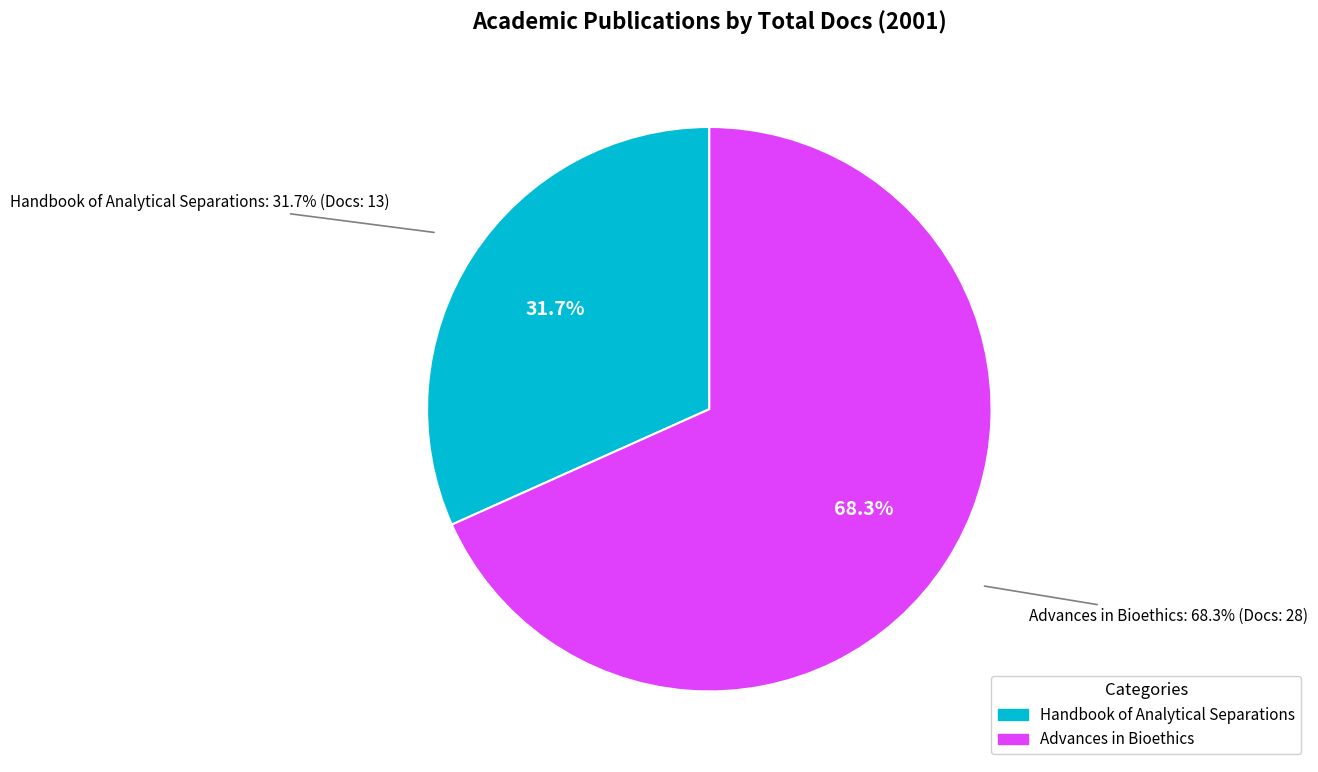

The Advances in Bioethics slice represents 61% of the pie. True or false?

False